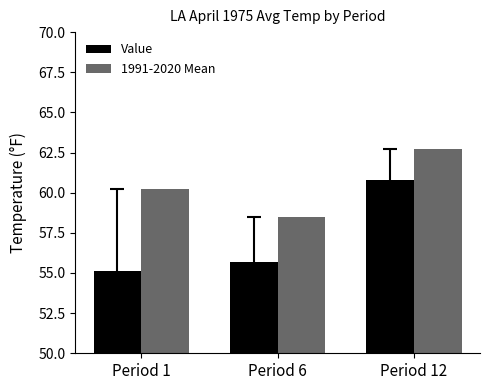

What is the sum of the Value values at Period 1 and Period 6?

110.8